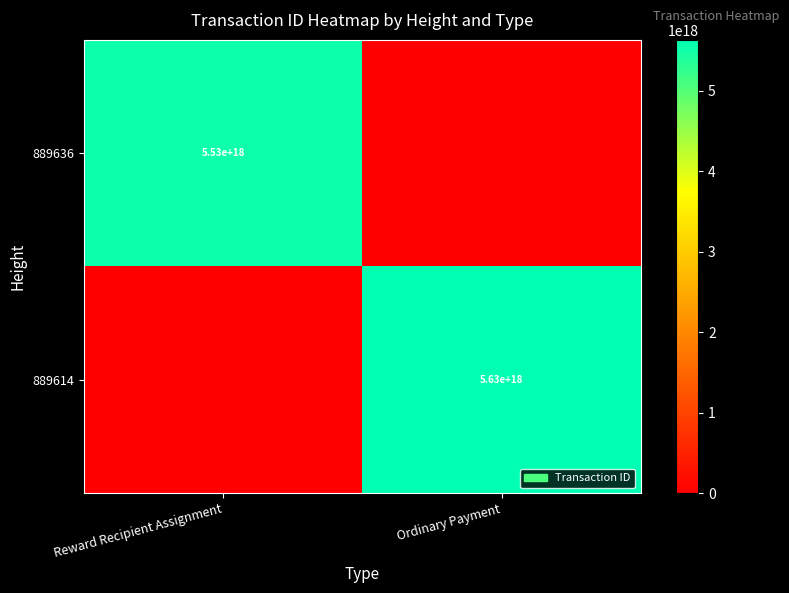

The value of 889614 at Ordinary Payment is 5630000000000000000. True or false?

True